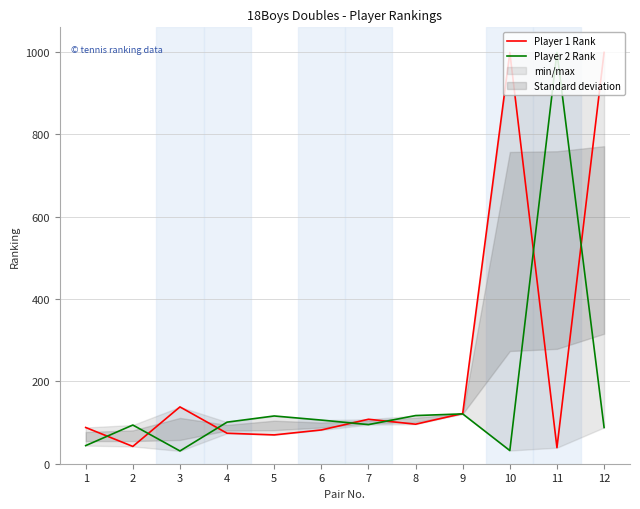

How many data points in Player 1 Rank are above 96?

5